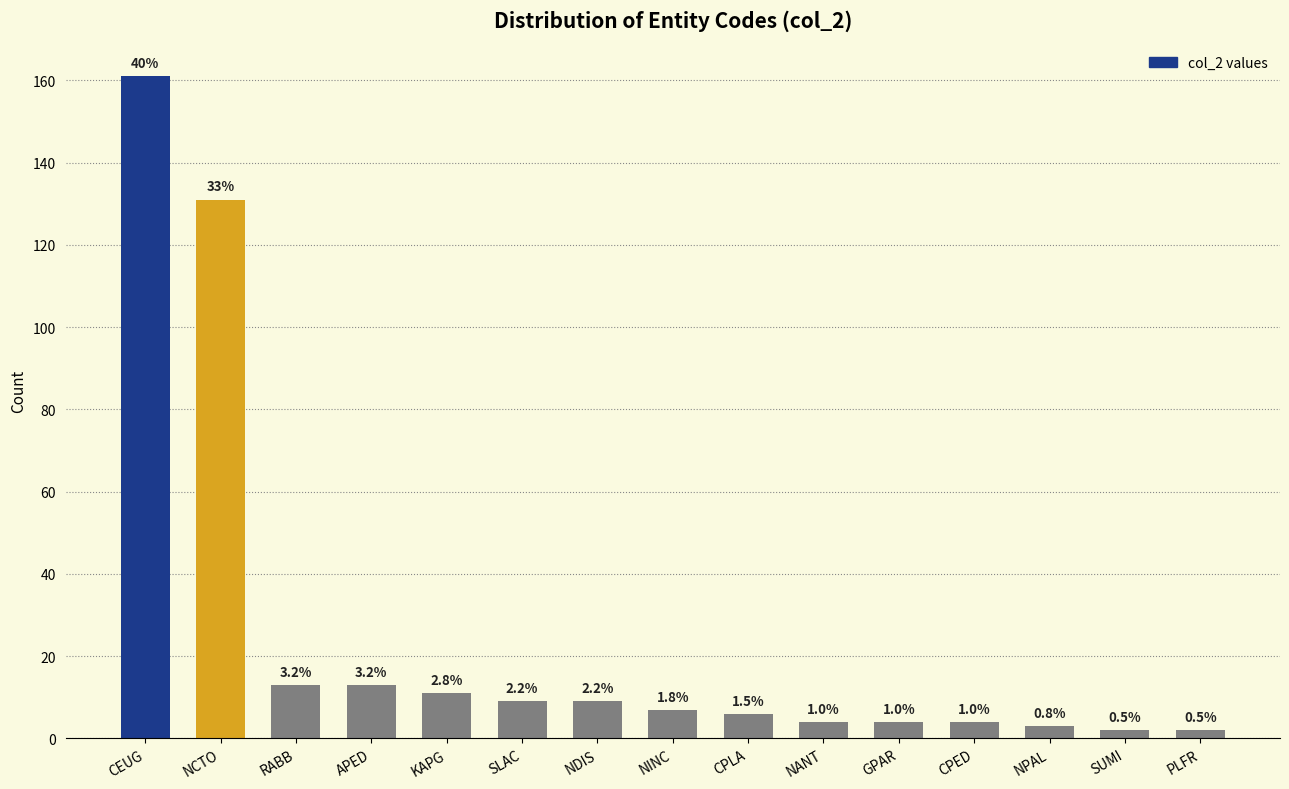

Are the bars grouped side by side (vs. stacked)?

No